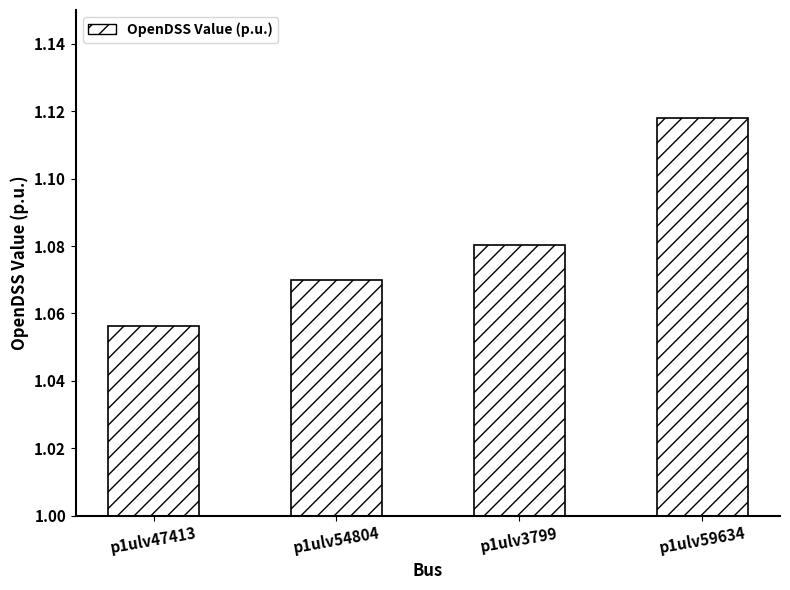

Which category has the lowest value across all series?

p1ulv47413